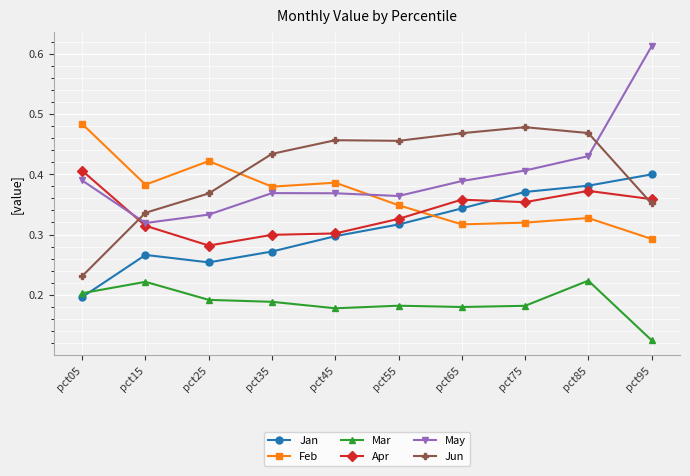

Which series ends up on top after the final intersection of Jun and May?

May